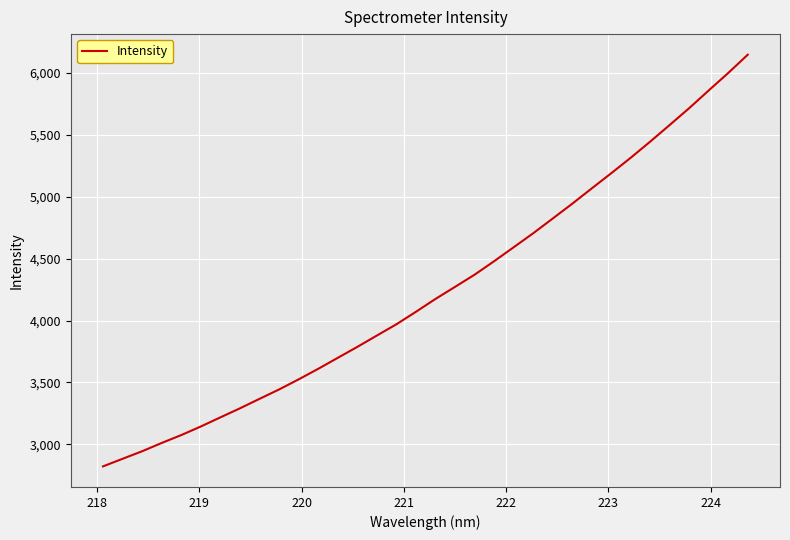

What is the greatest value displayed?

6149.0